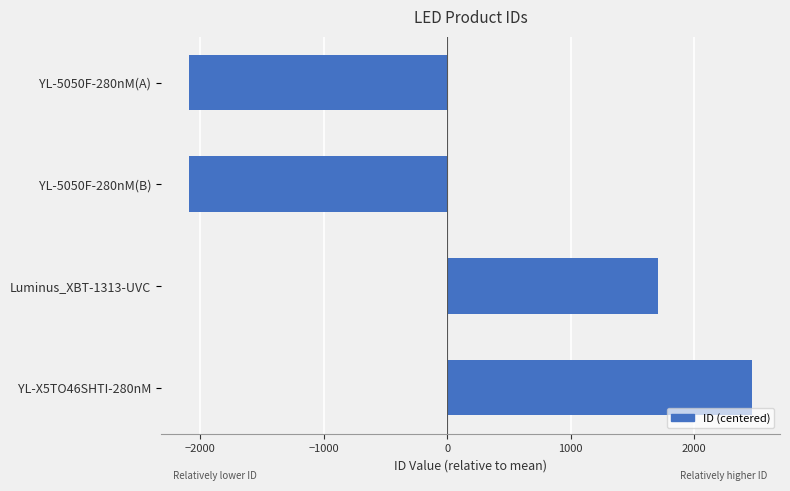

The value at YL-5050F-280nM(A) is -2892.3. True or false?

False